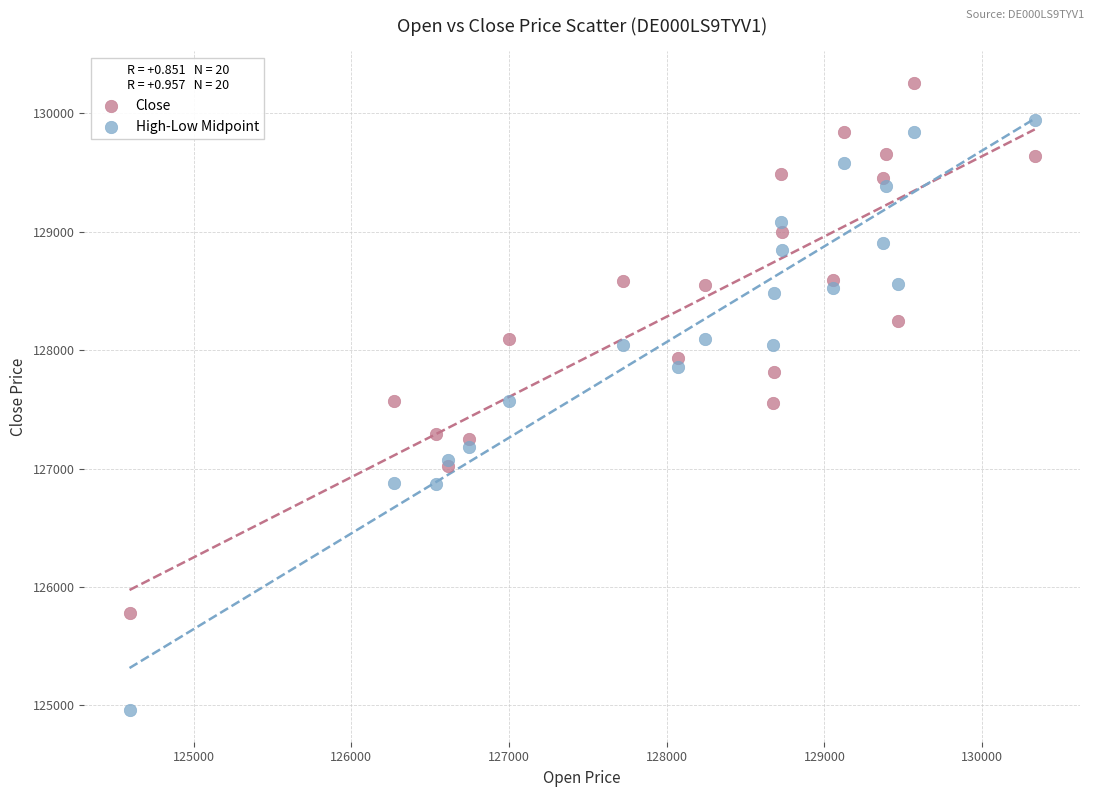

What is the X range (max minus min) for the scatter plot?

5739.0